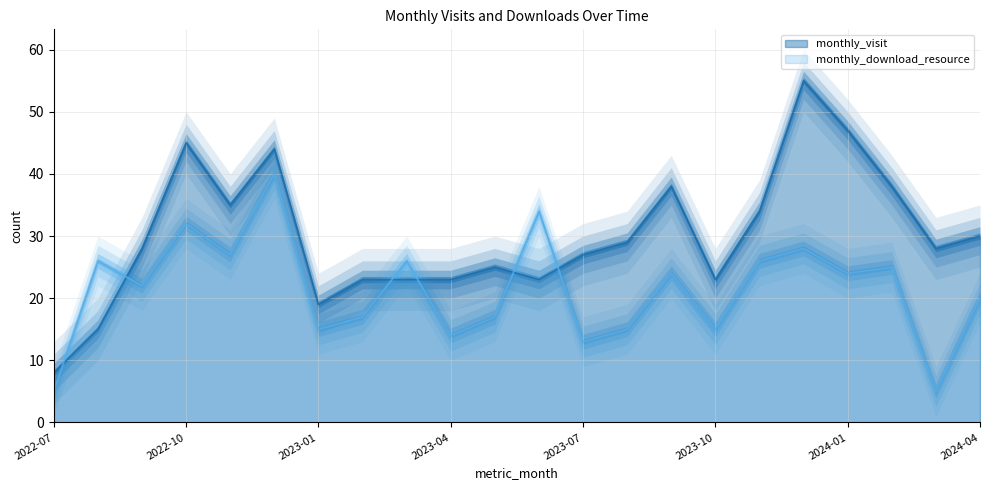

What is the difference between the maximum and minimum values in the monthly_visit series?

47